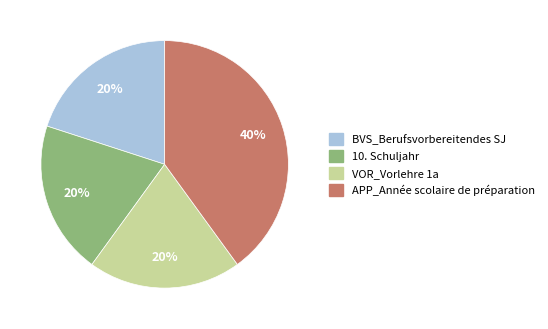

Which slice is the largest?

APP_Année scolaire de préparation